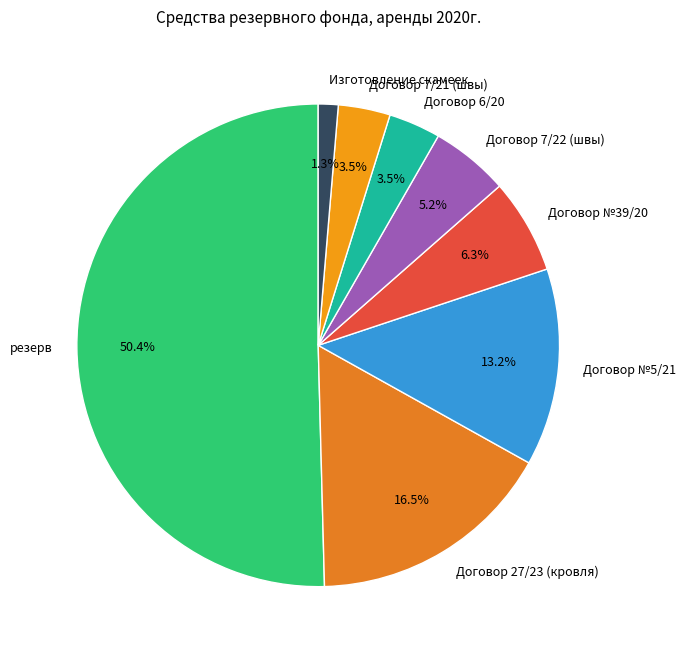

How many slices are in this pie chart?

8